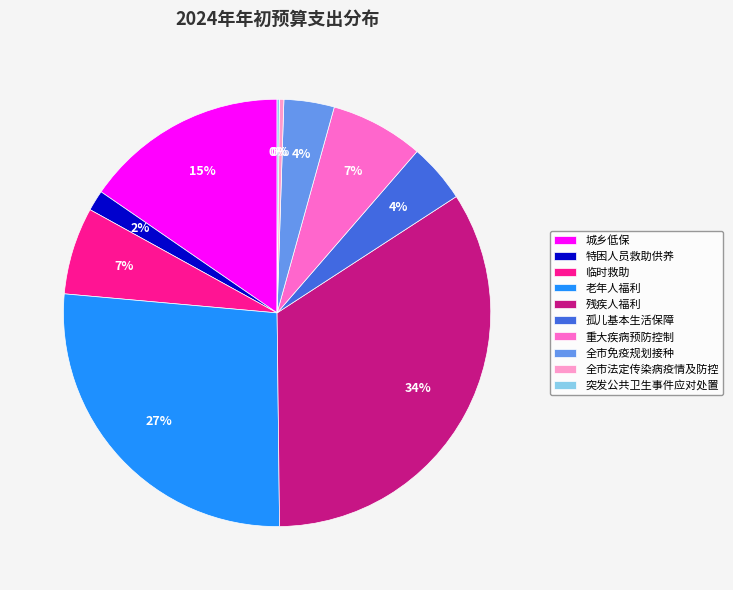

Does 孤儿基本生活保障 represent more than half of the total?

No